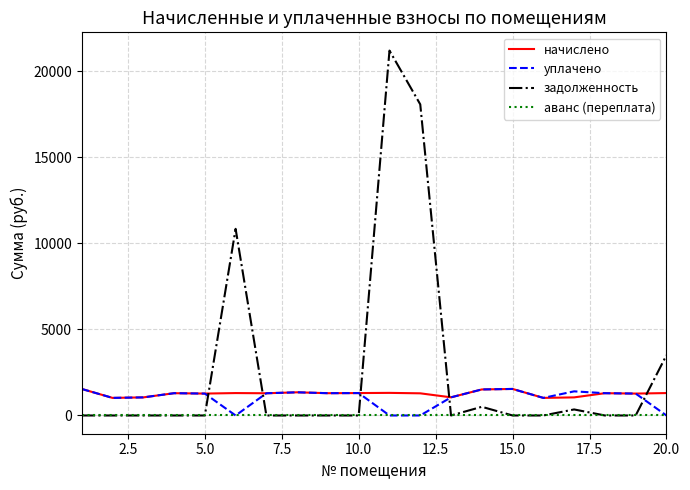

What is the average value of the уплачено series?

1025.4